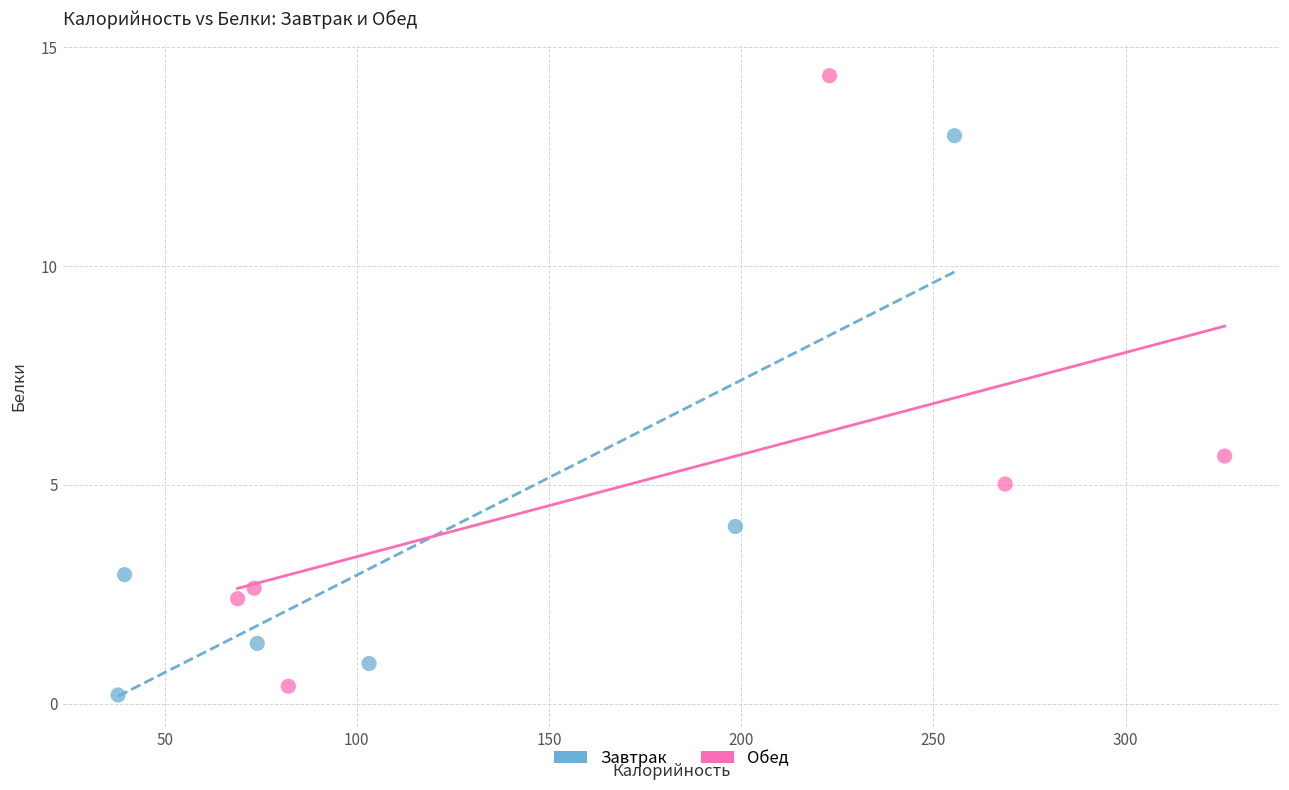

Which series has the largest Y range (max minus min)?

Обед